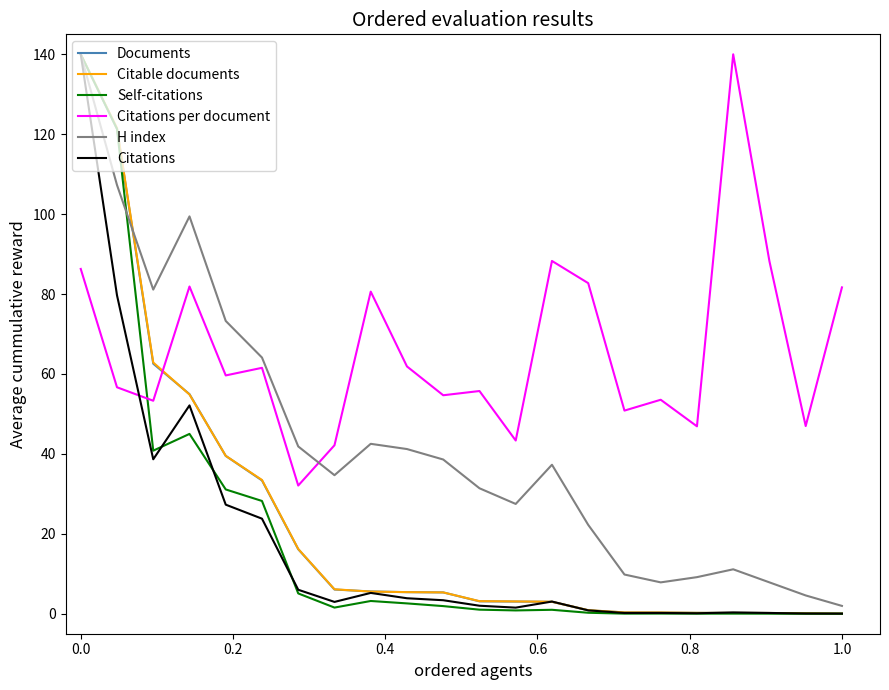

Which series has the largest range (max minus min)?

Self-citations